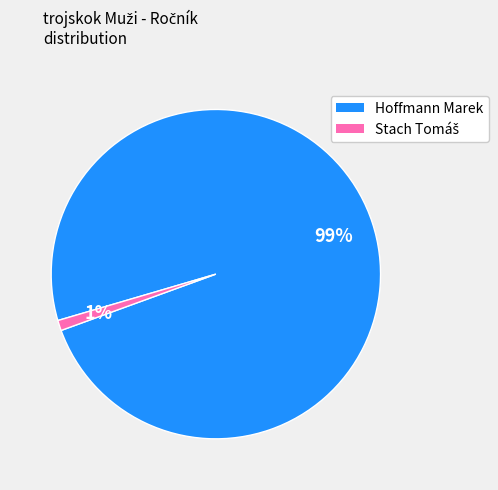

To the nearest percent, what is the difference between the largest and smallest slice percentages?

98%